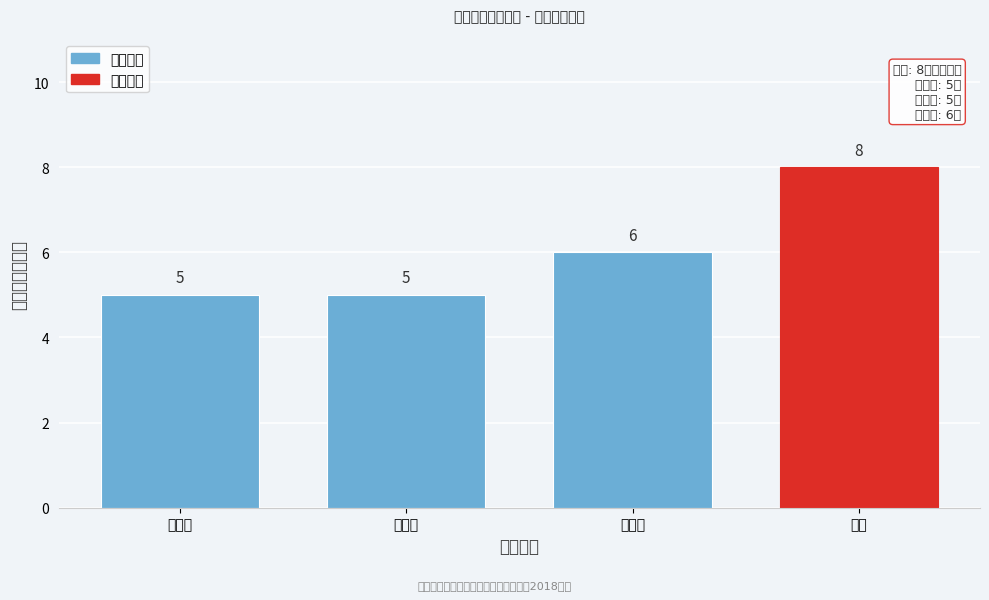

Reading left to right, extract all data points from this chart.

5	5	6	8